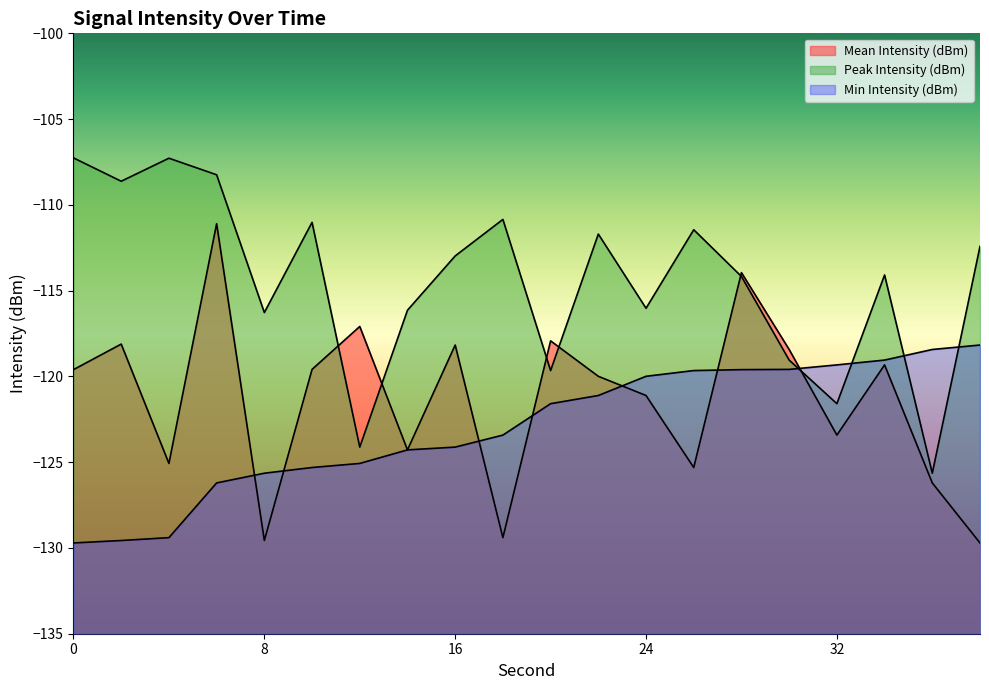

At 4, list the series in order from largest to smallest.

Peak Intensity (dBm), Mean Intensity (dBm), Min Intensity (dBm)